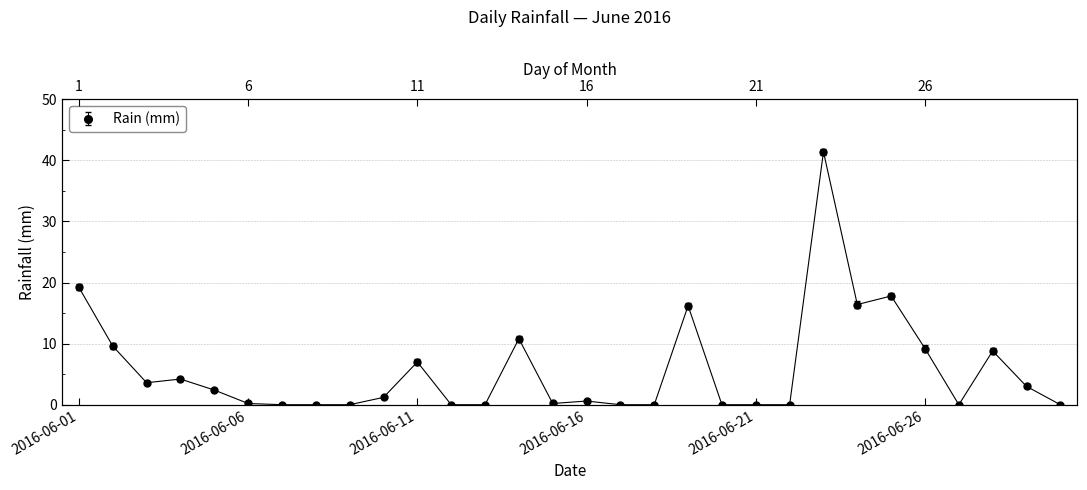

What is the value of the 15th point from the left?

0.2